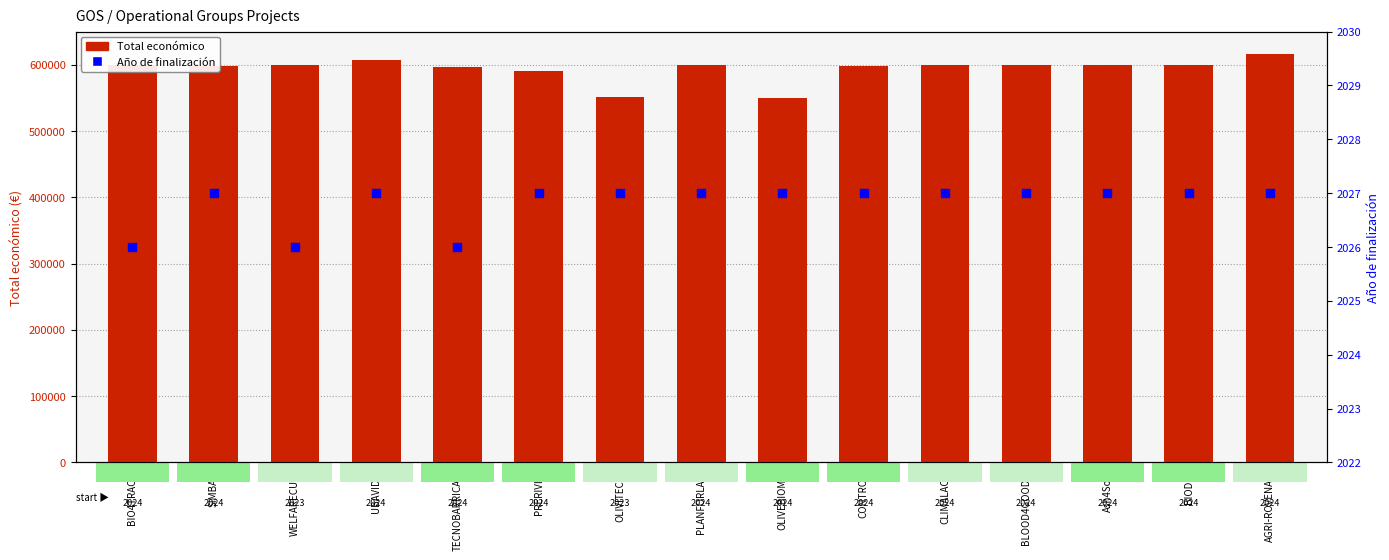

What is the total value across all series at PRERIVID?

591758